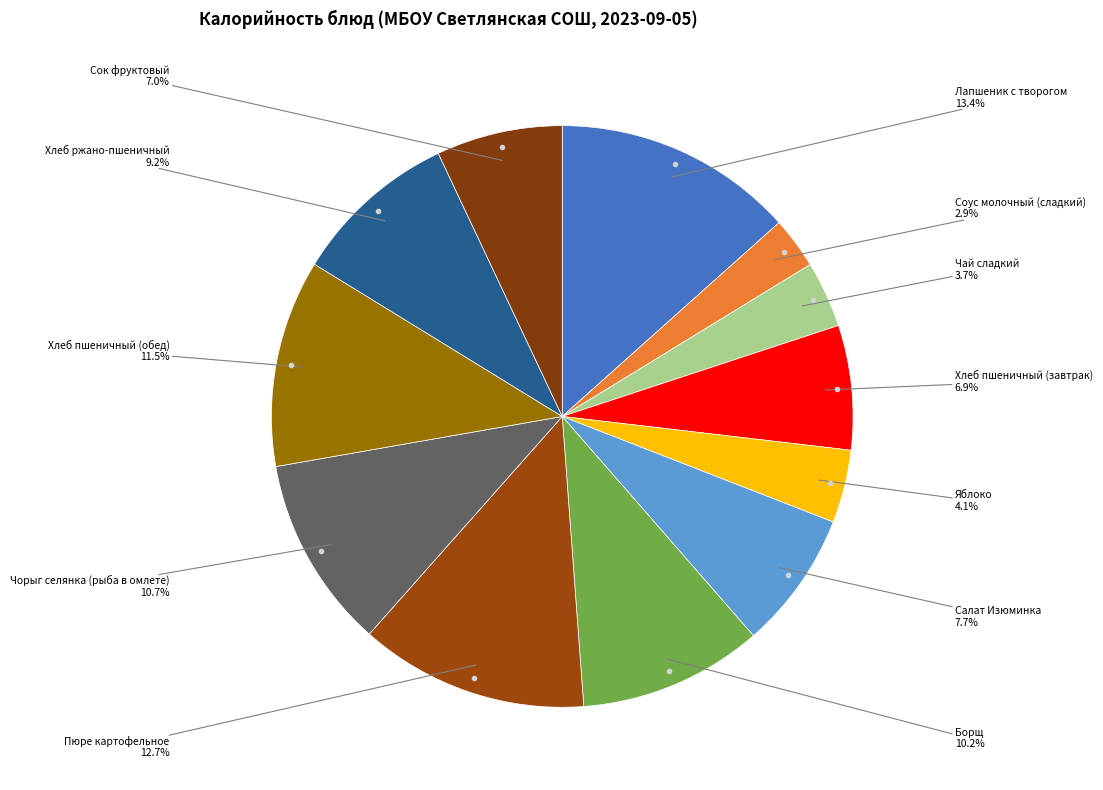

Rank the categories by value from lowest to highest.

Соус молочный (сладкий), Чай сладкий, Яблоко, Хлеб пшеничный (завтрак), Сок фруктовый, Салат Изюминка, Хлеб ржано-пшеничный, Борщ, Чорыг селянка (рыба в омлете), Хлеб пшеничный (обед), Пюре картофельное, Лапшеник с творогом